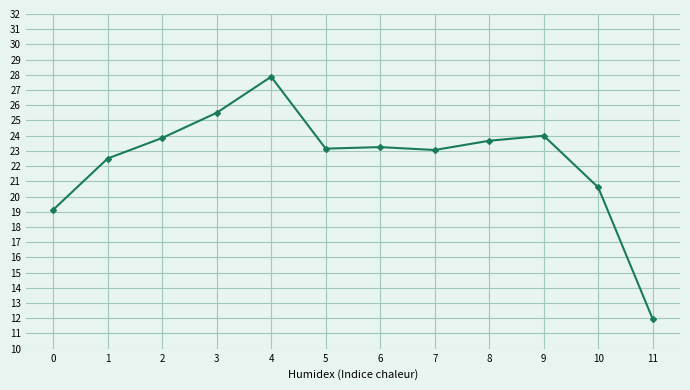

What is the sum of the values at 10 and 7?

43.7